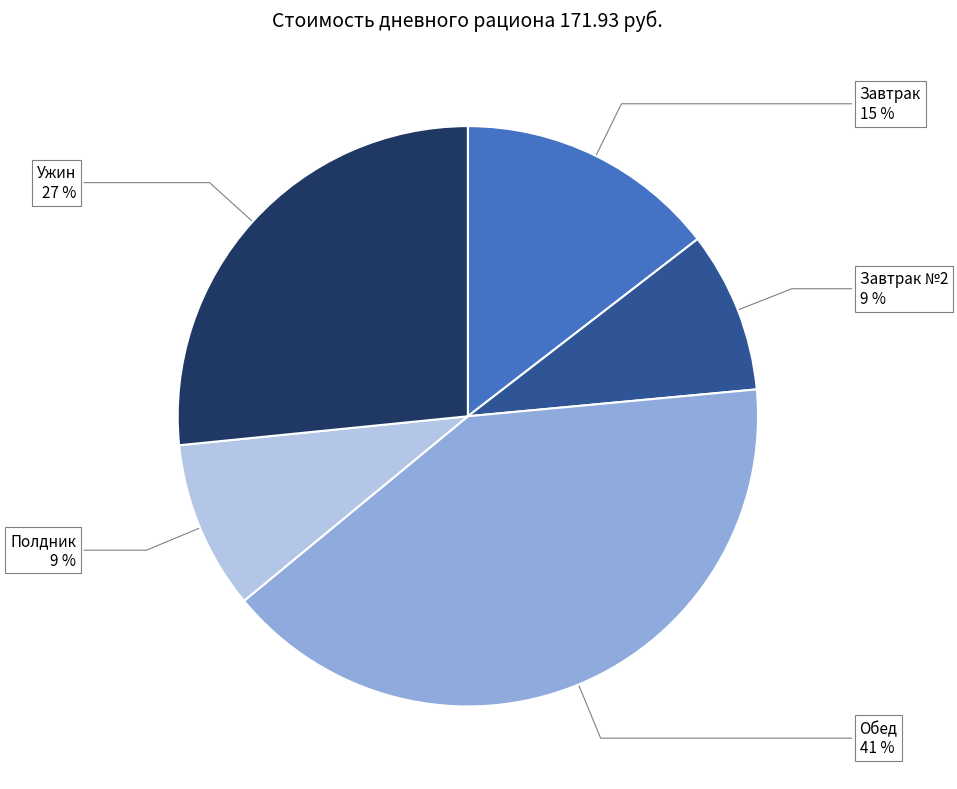

To the nearest percent, what is the average slice percentage?

20%